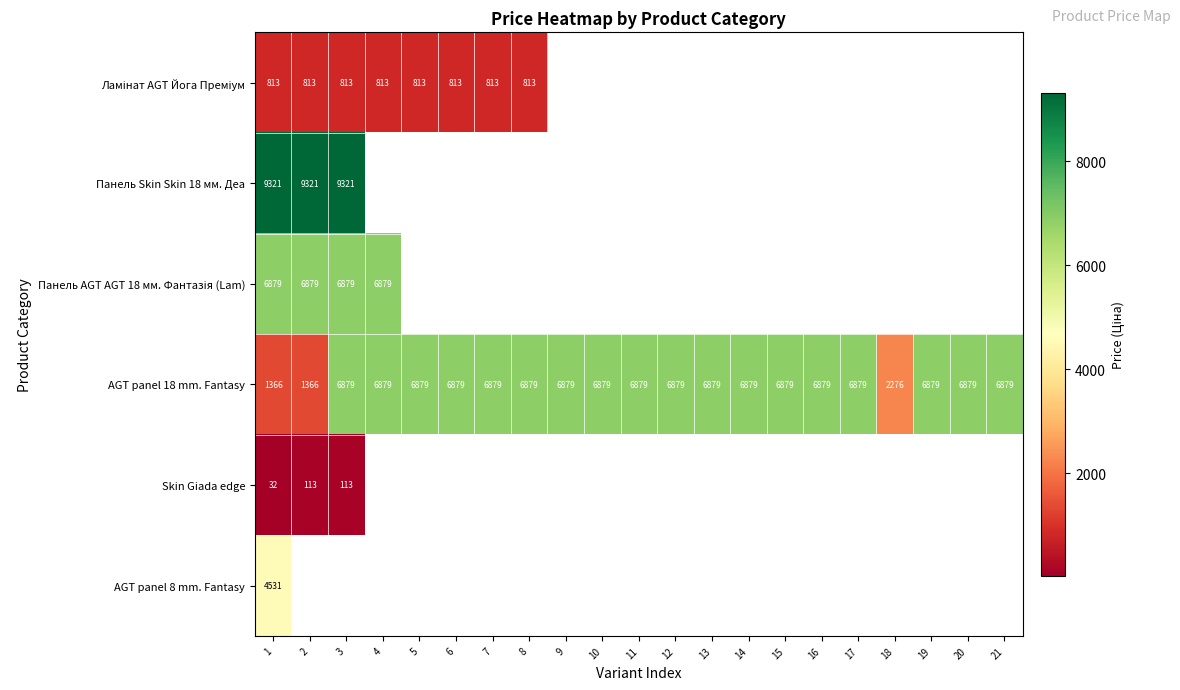

How many data points does each series have?

21